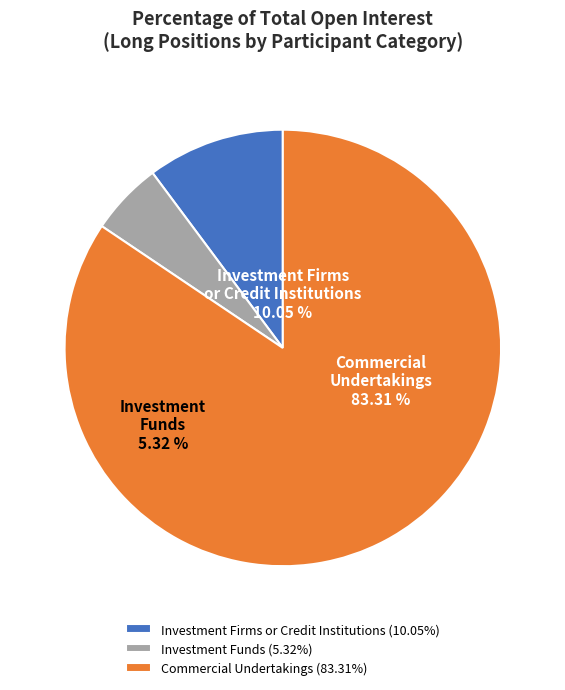

Is Investment Funds Short the majority of the pie?

No